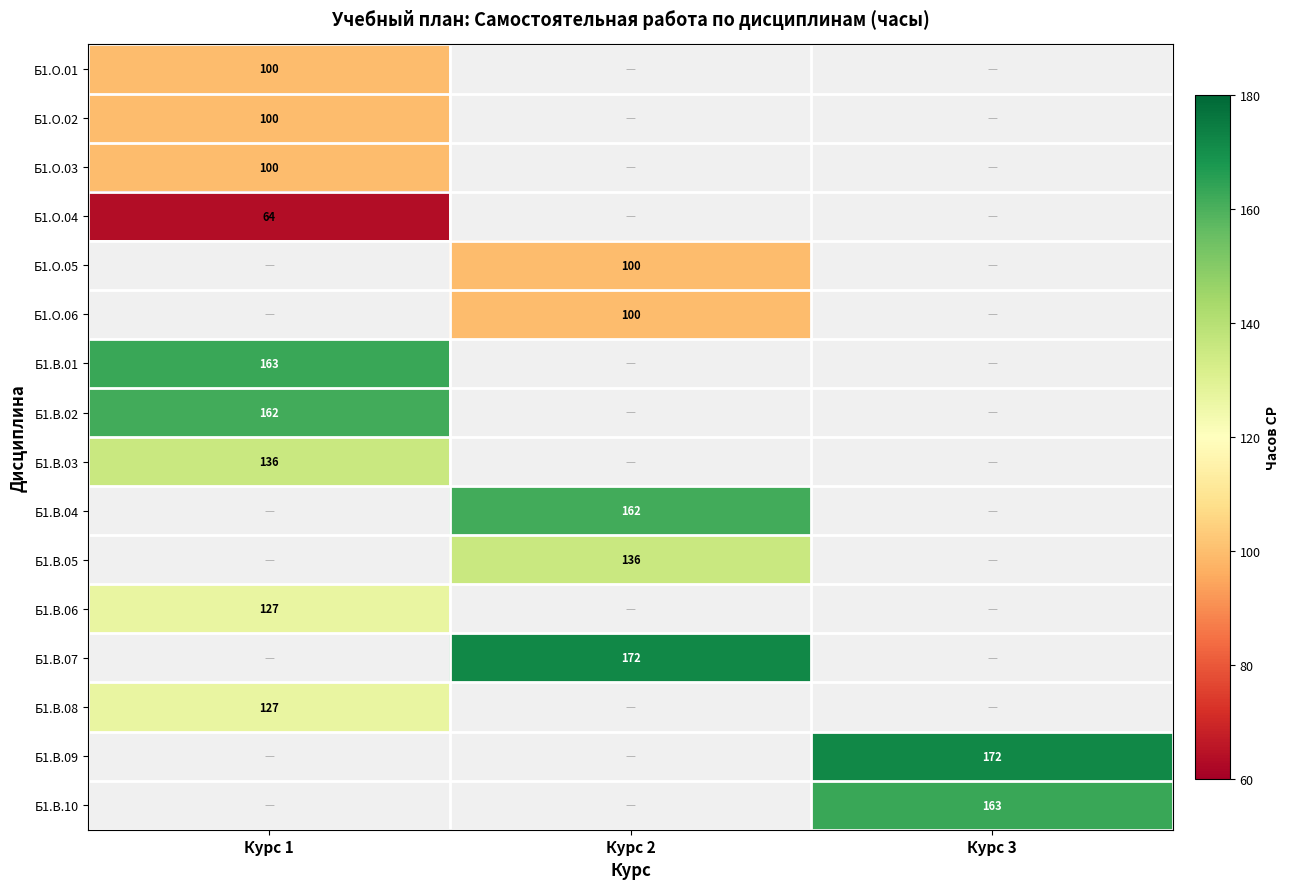

What is the minimum value shown in the chart?

63.7